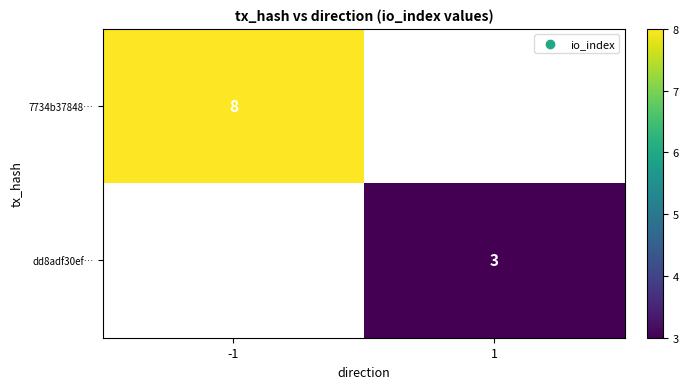

Which has a higher value, 1 or -1?

-1